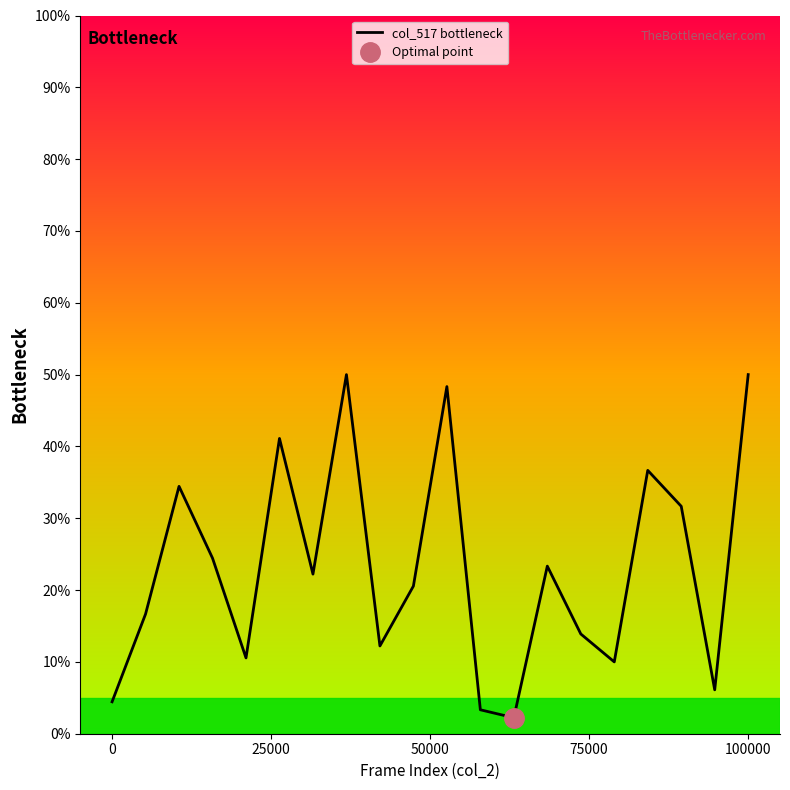

What is the lowest value of the col_517 bottleneck series?

2.2